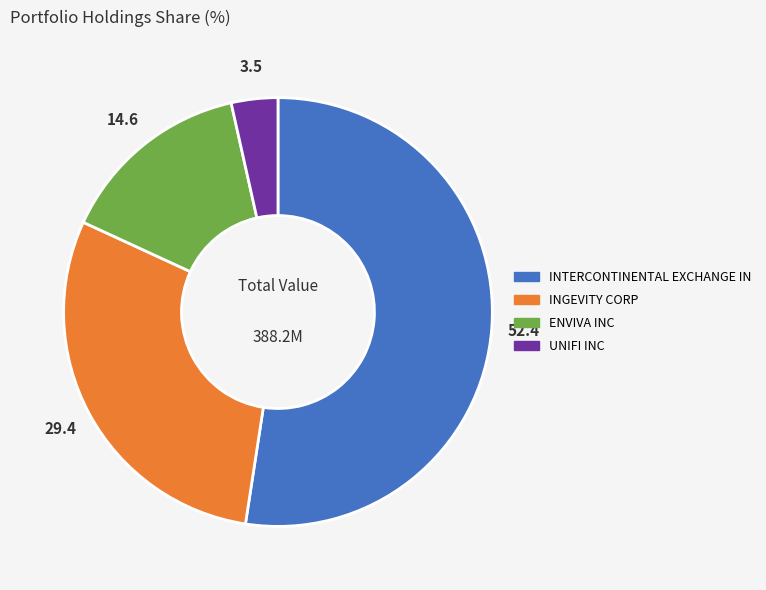

Is it true that INGEVITY CORP is 39% of the pie?

False